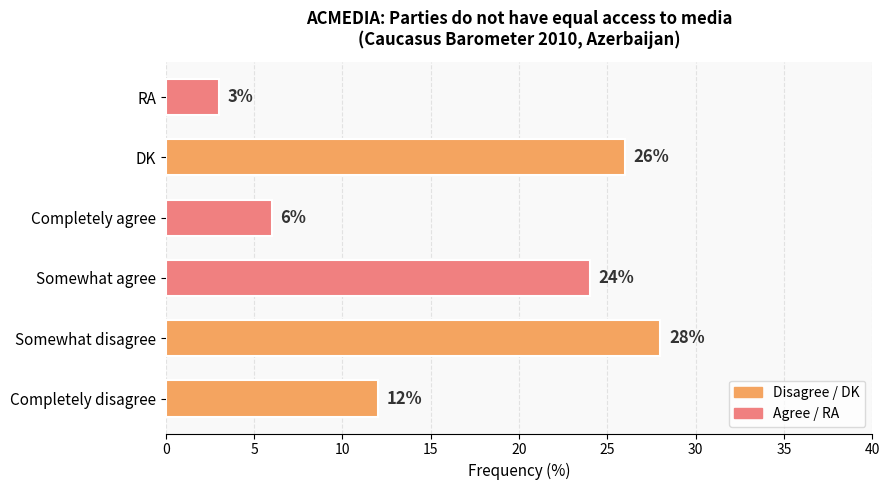

Approximately how many times larger is the value at Somewhat agree compared to DK?

0.9